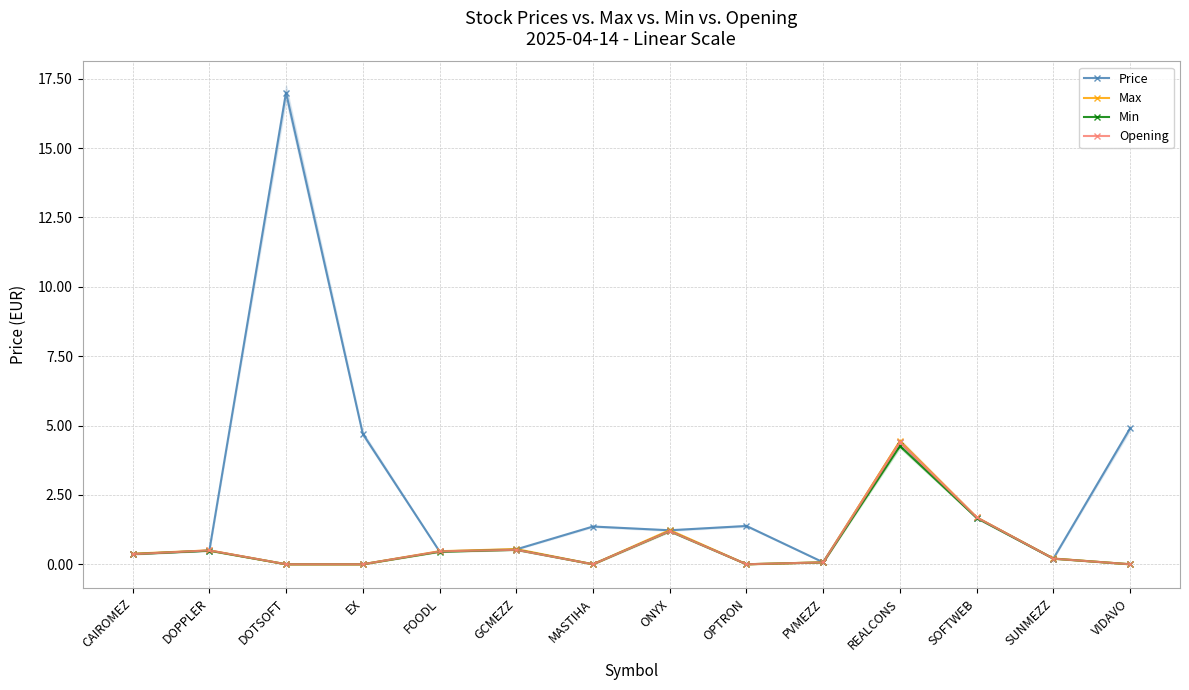

At which label does Max reach its peak?

REALCONS